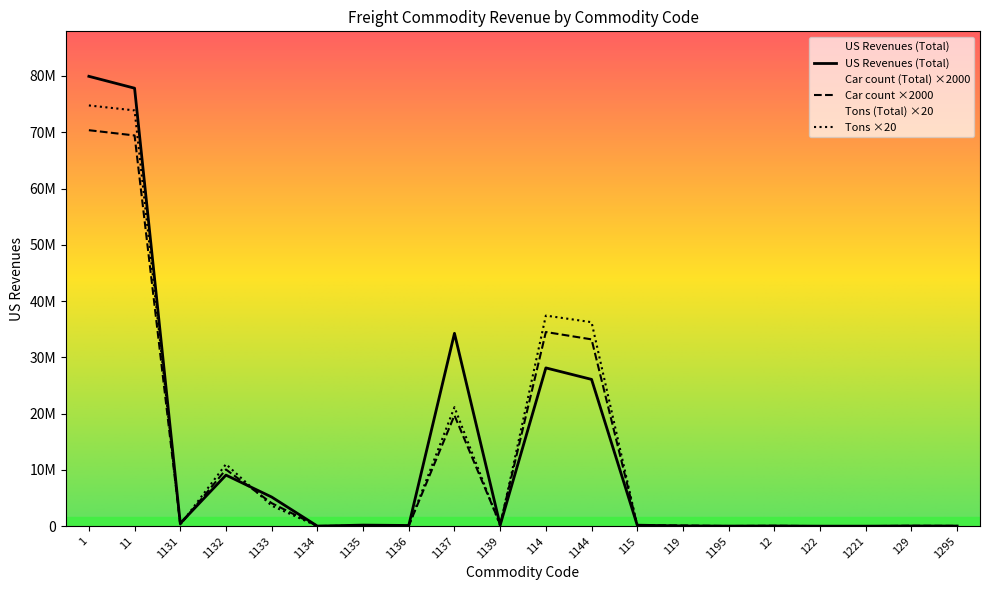

In Tons (Total), how many points are lower than both neighbors (excluding endpoints)?

3